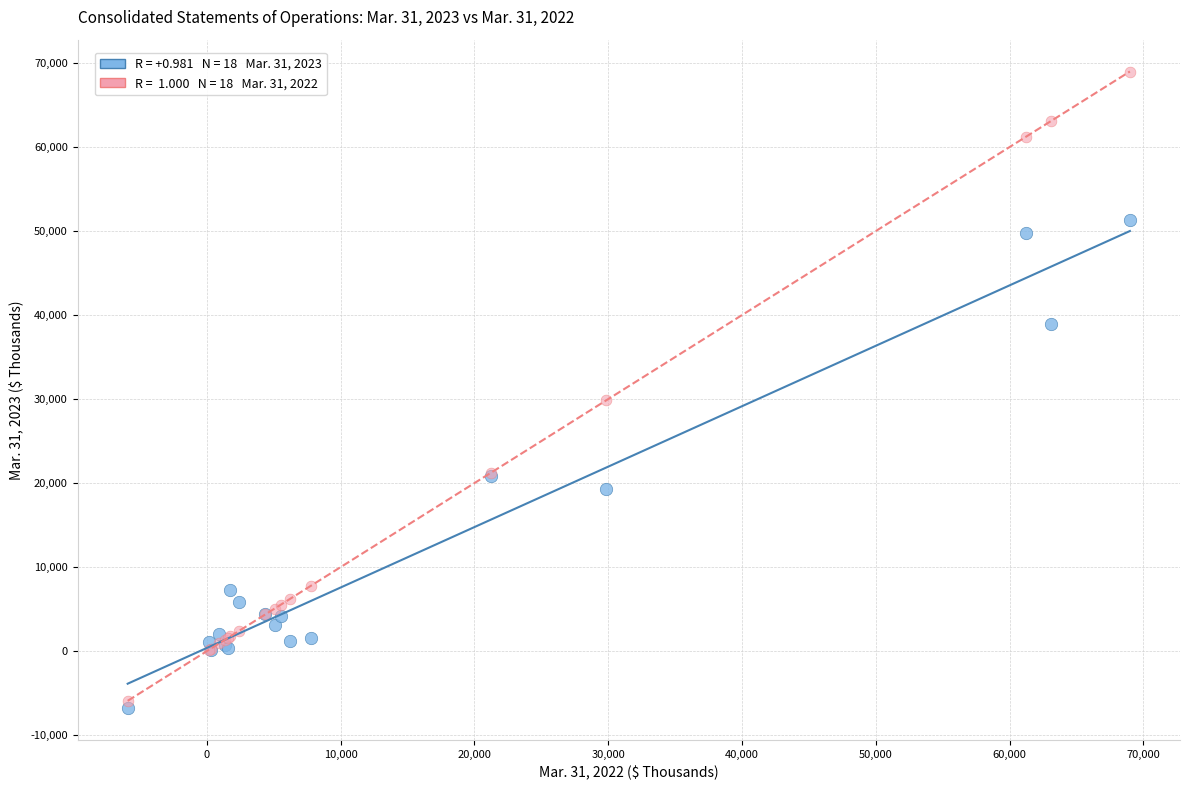

Across all series, what Y value is closest to 31104?

29857